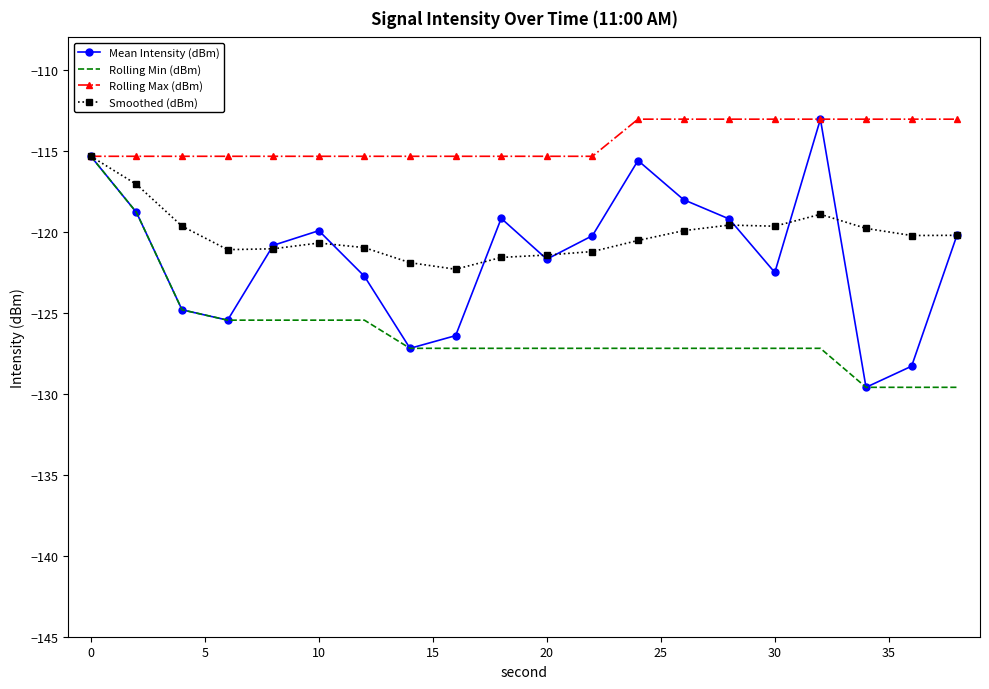

Which series has the largest range (max minus min)?

Mean Intensity (dBm)